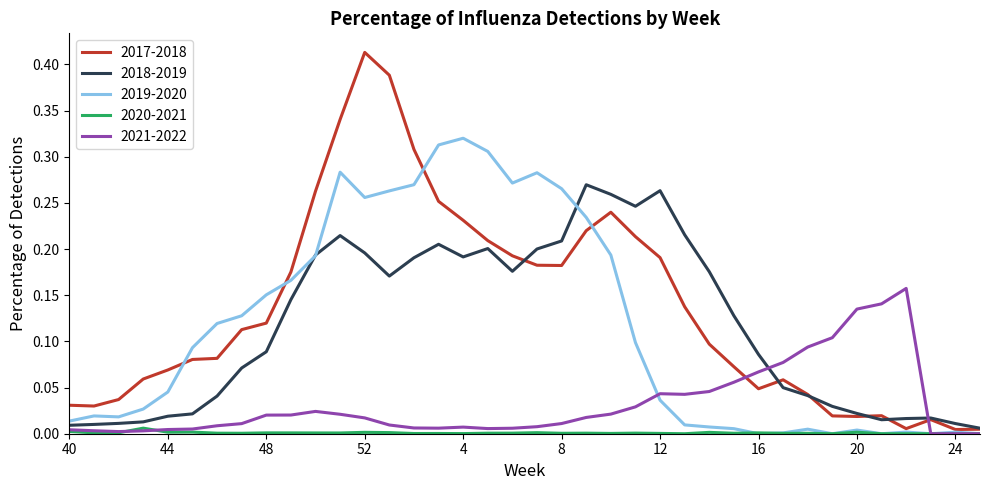

Which series has the widest spread of values?

2017-2018